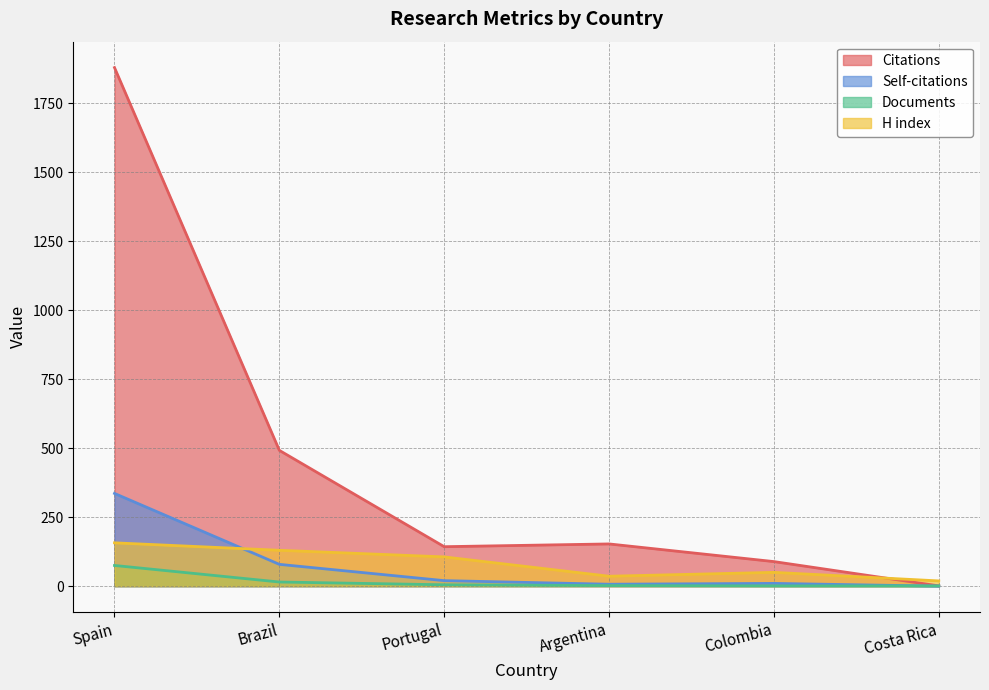

What is the sum of all Documents values?

99